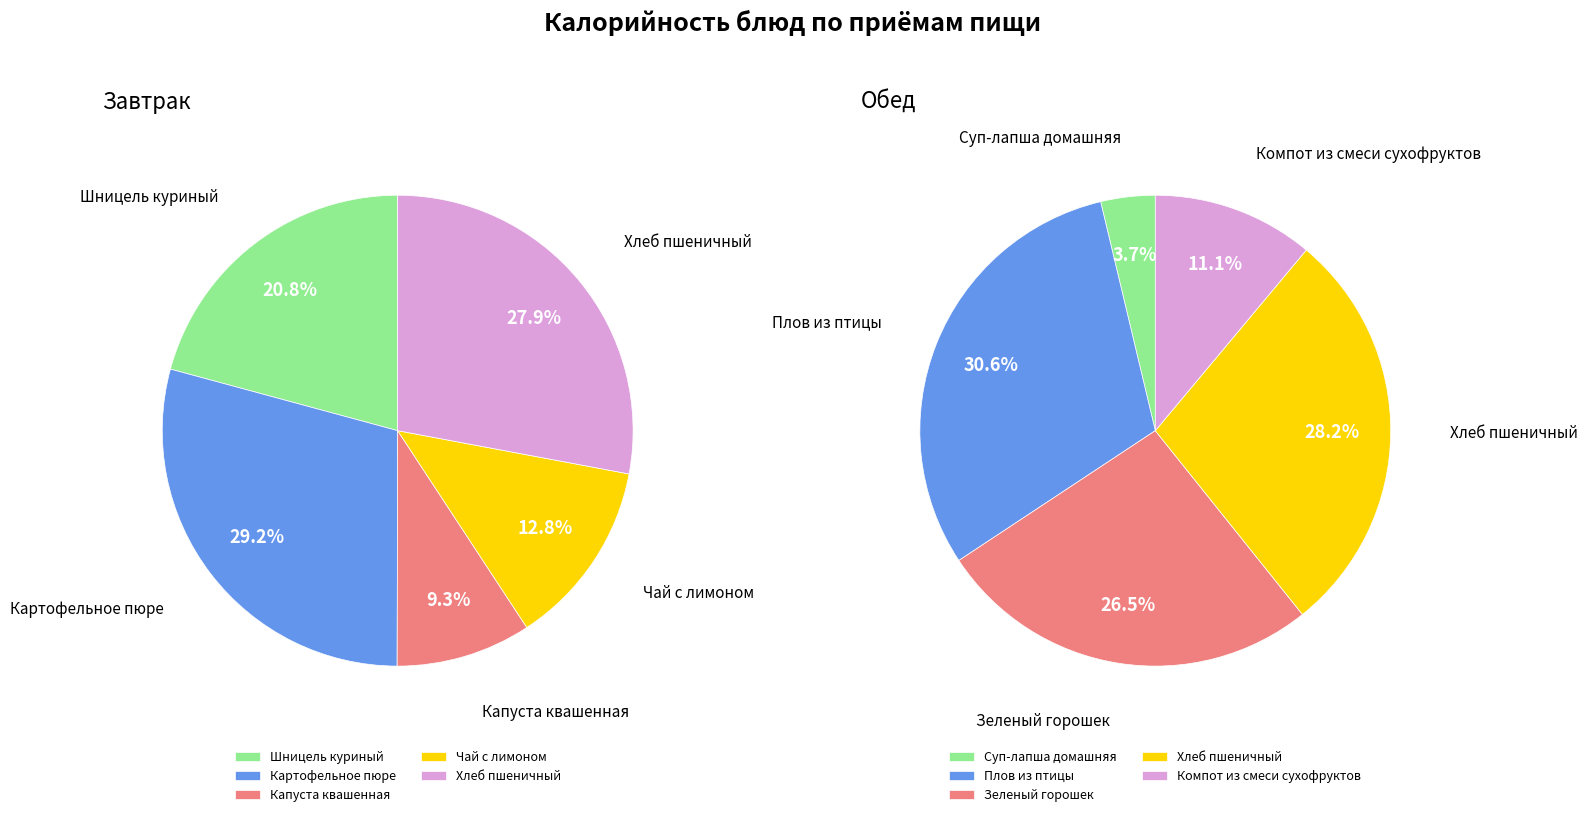

To the nearest percent, what is the average slice percentage?

20%